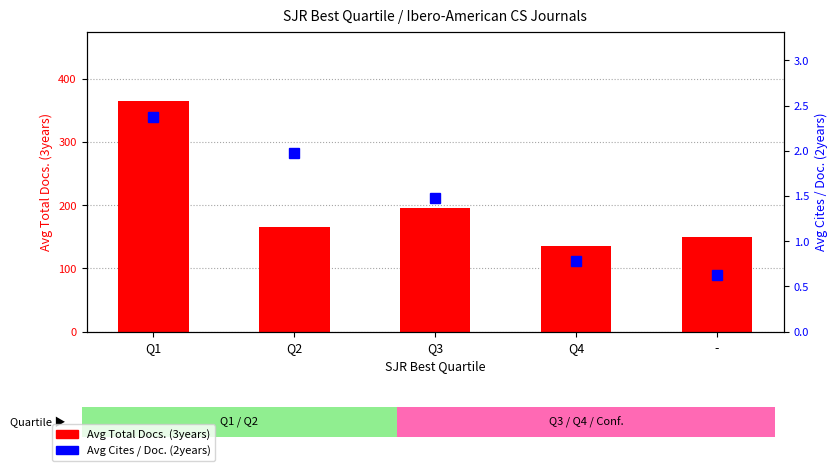

At Q4, list the series in order from smallest to largest.

Avg Cites / Doc. (2years), Avg Total Docs. (3years)